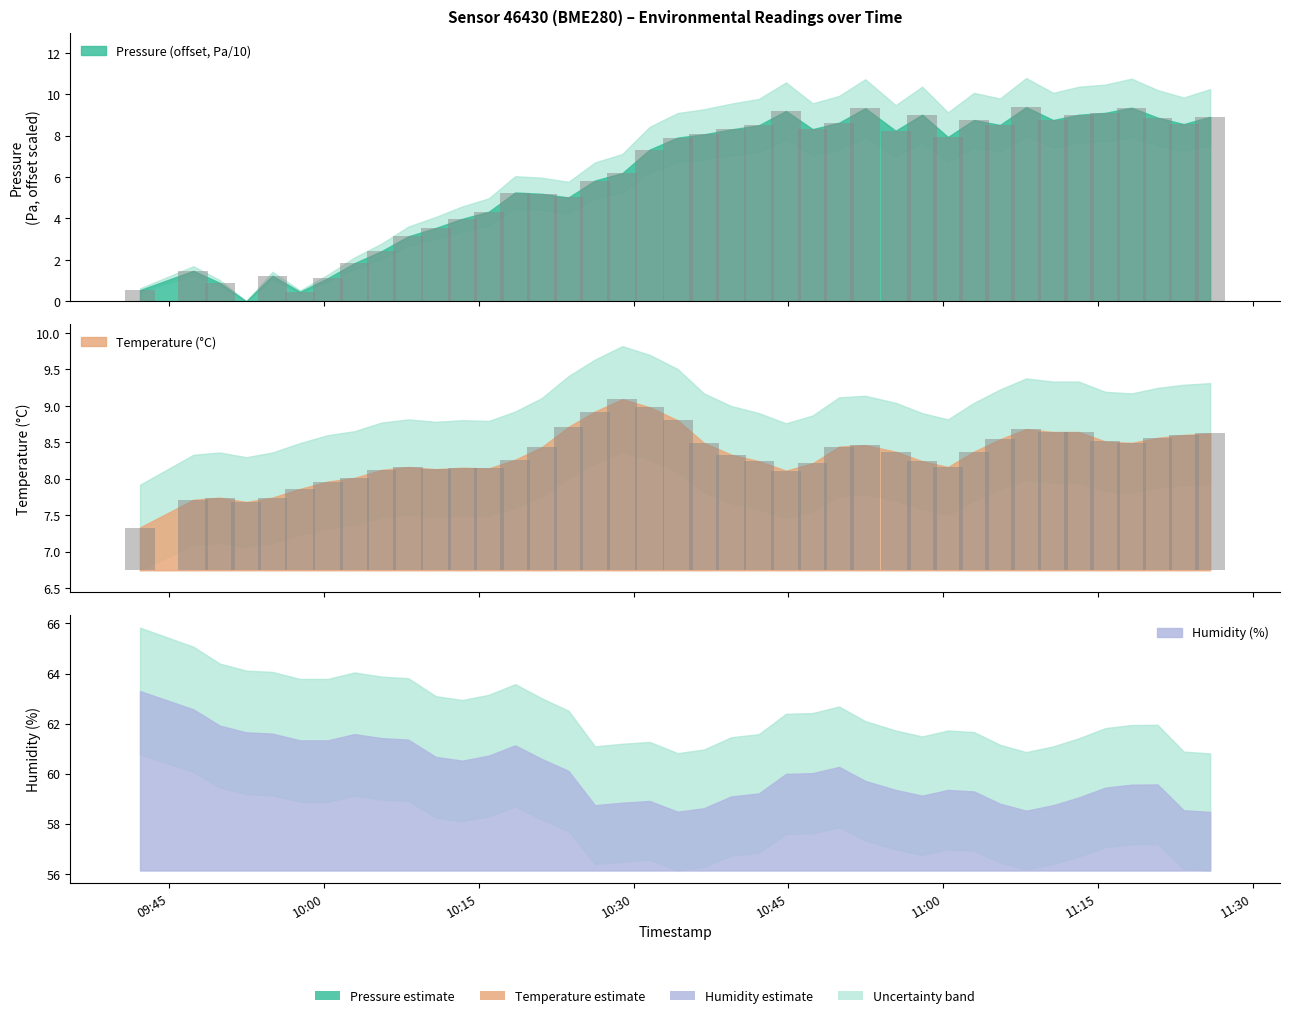

What is the difference between the second highest and second lowest values in the pressure series?

8.9